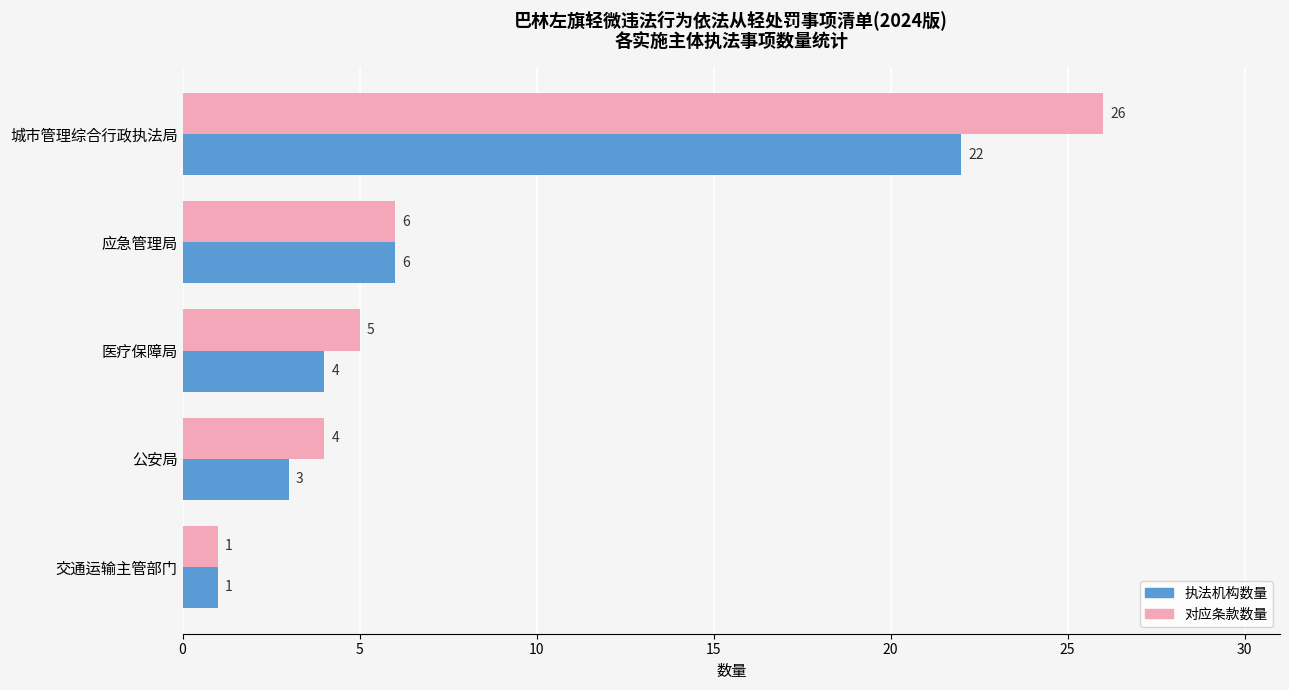

The 执法机构数量 series shows 6 at 医疗保障局. True or false?

False